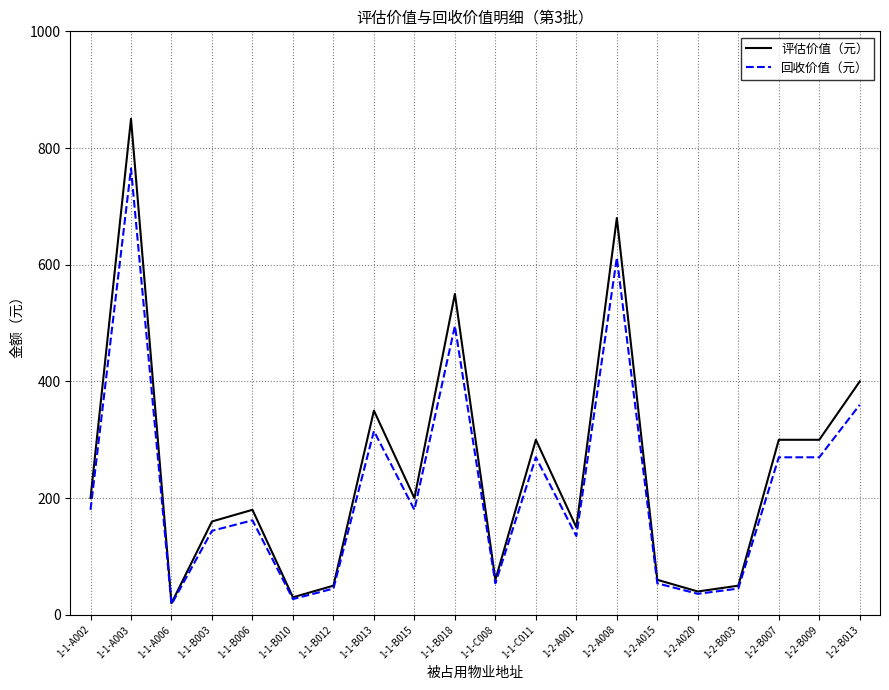

What position from the left is 1-2-A020?

16